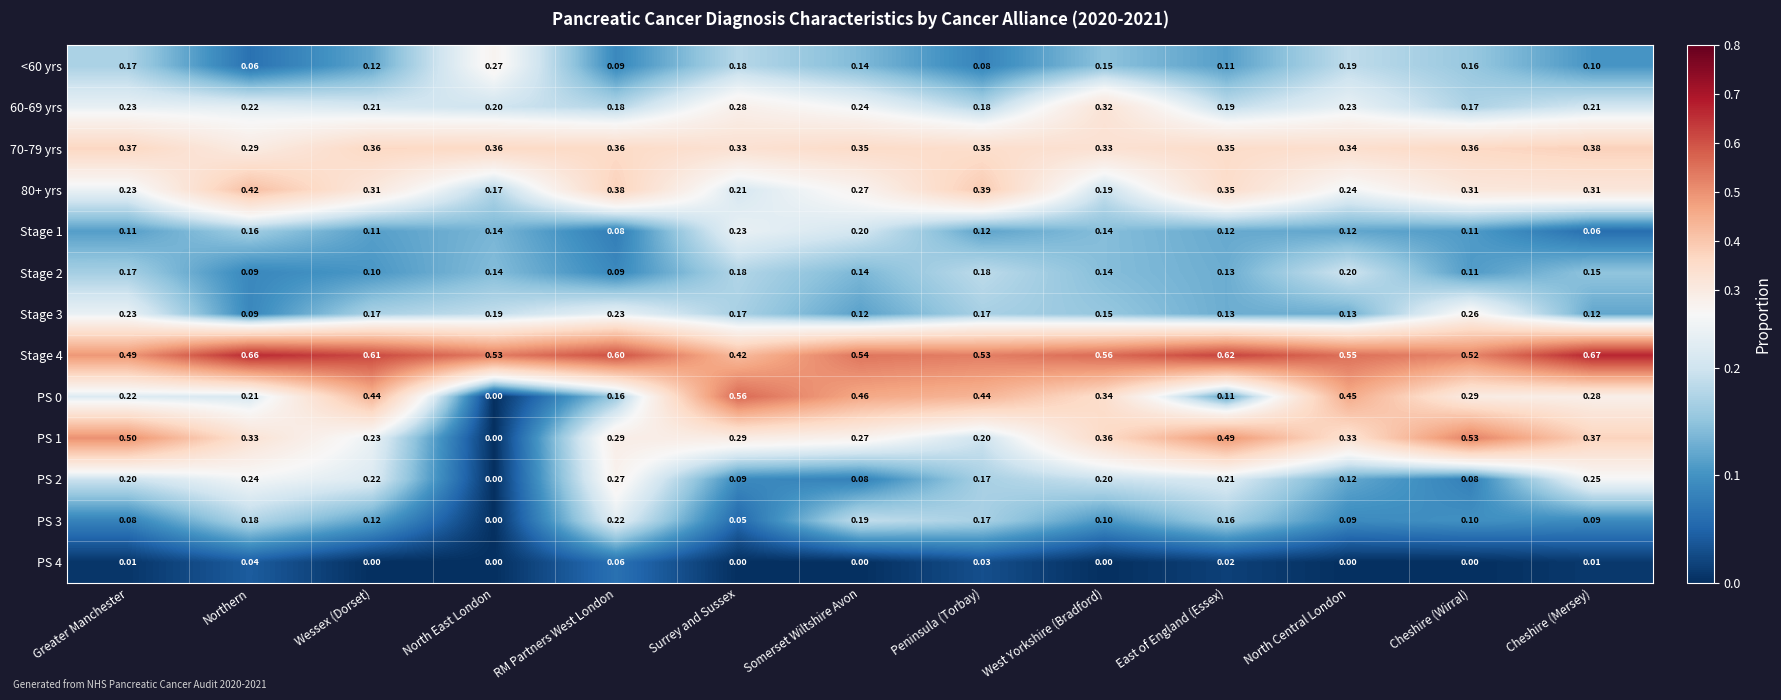

At which label is 60-69 yrs closest to 0?

Cheshire (Wirral)